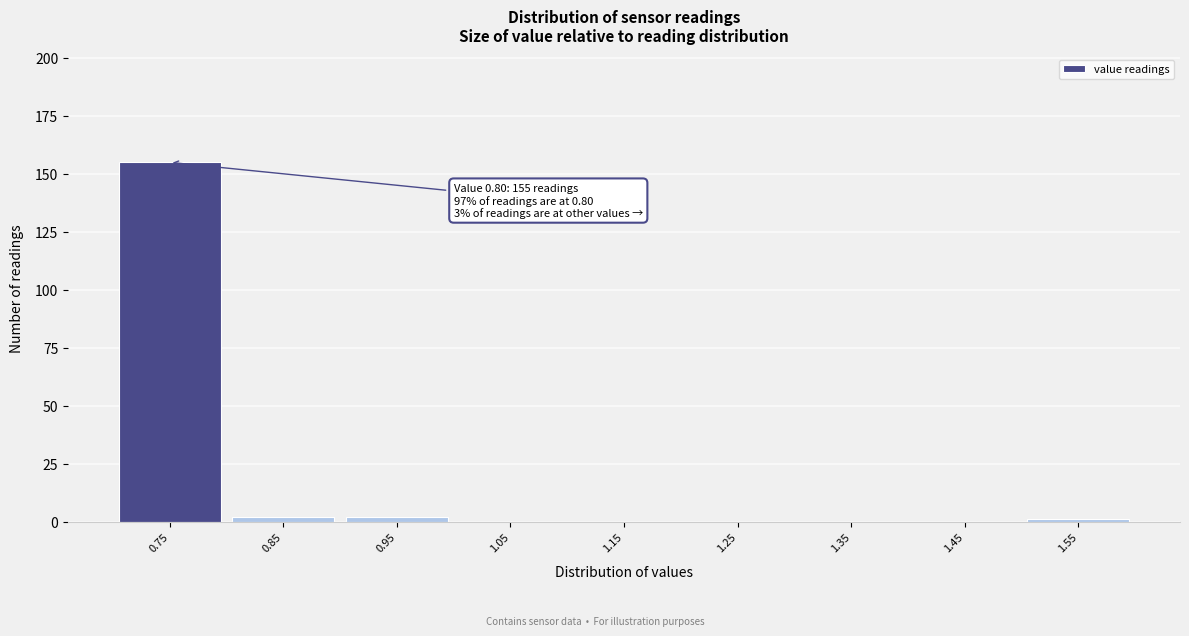

Reading right to left, list all the values displayed in this chart.

1.55=1	1.45=0	1.35=0	1.25=0	1.15=0	1.05=0	0.95=2	0.85=2	0.75=155